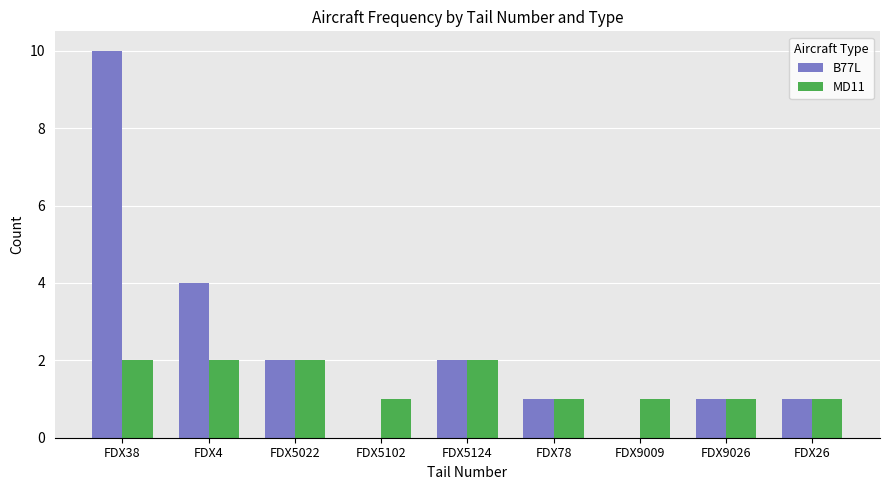

Reading right to left, list all the values displayed in this chart.

B77L: 1	1	0	1	2	0	2	4	10
MD11: 1	1	1	1	2	1	2	2	2